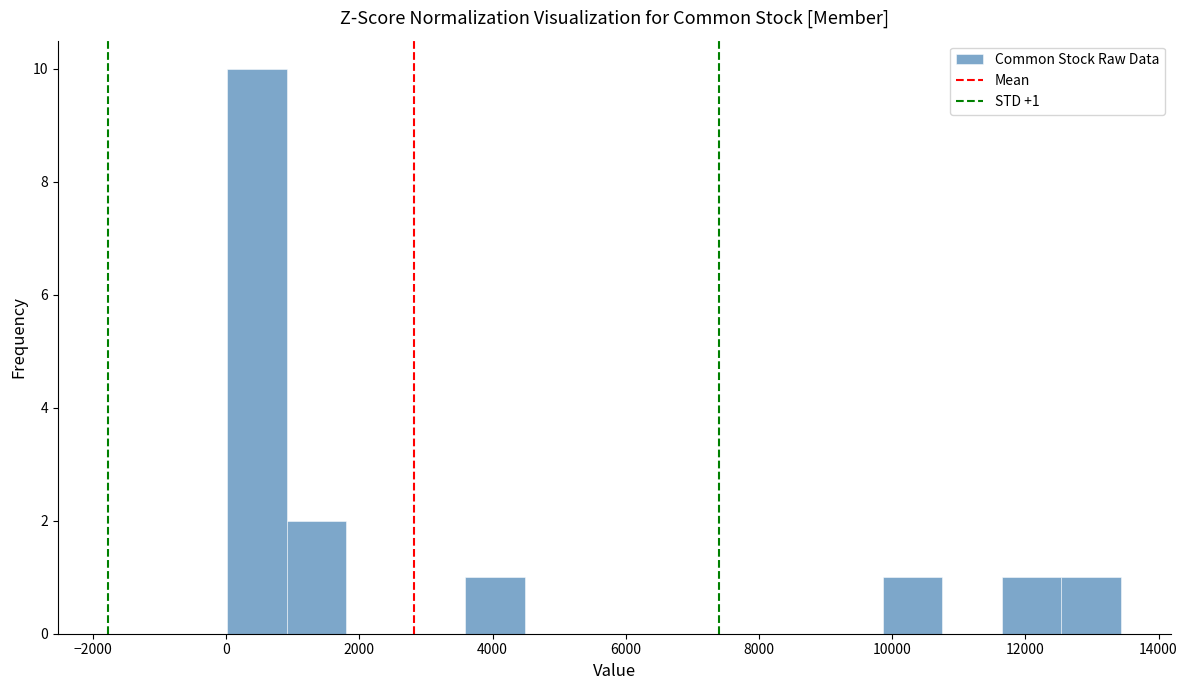

Which range on the x-axis has the tallest bar?

0 to 1000